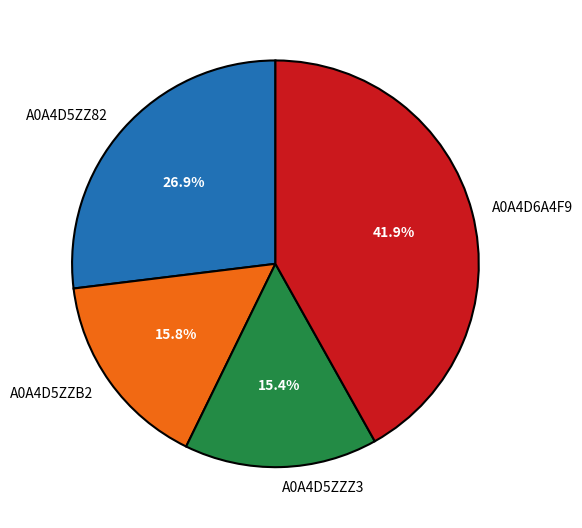

Is the sum of A0A4D5ZZZ3 and A0A4D5ZZB2 greater than half?

No